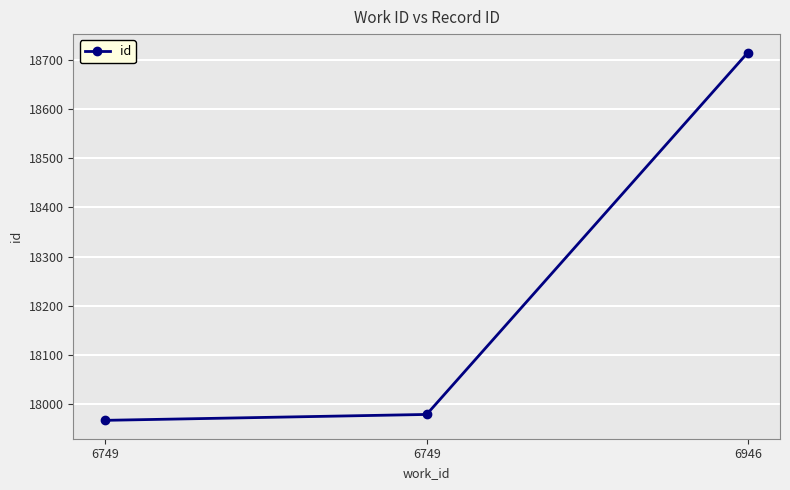

What is the ratio of the value at 6749 to the value at 6749?

1.0